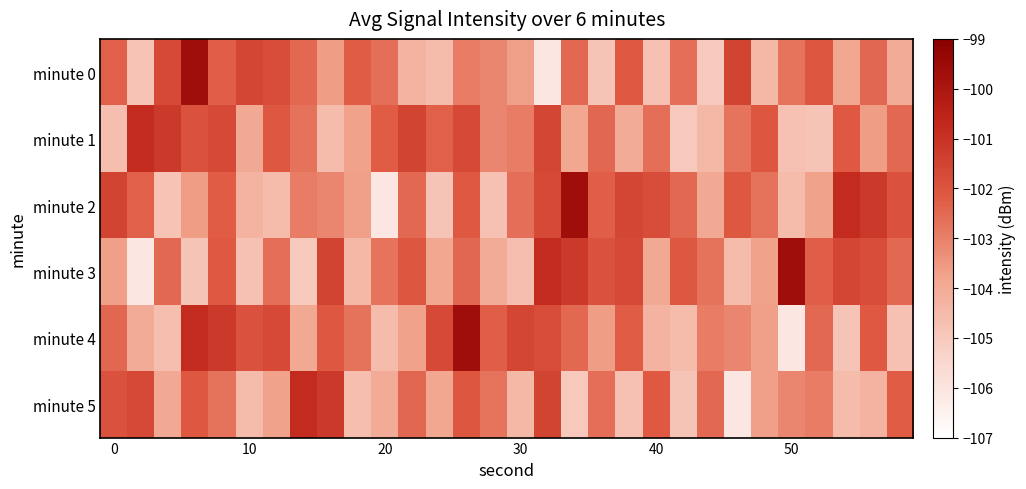

What is the maximum value shown in the chart?

-99.6